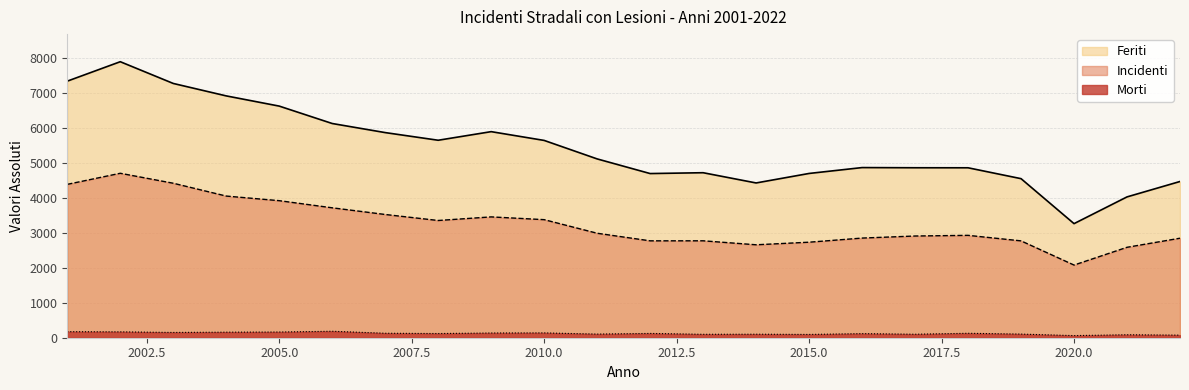

The value of Incidenti at 2022 is 2847. True or false?

True